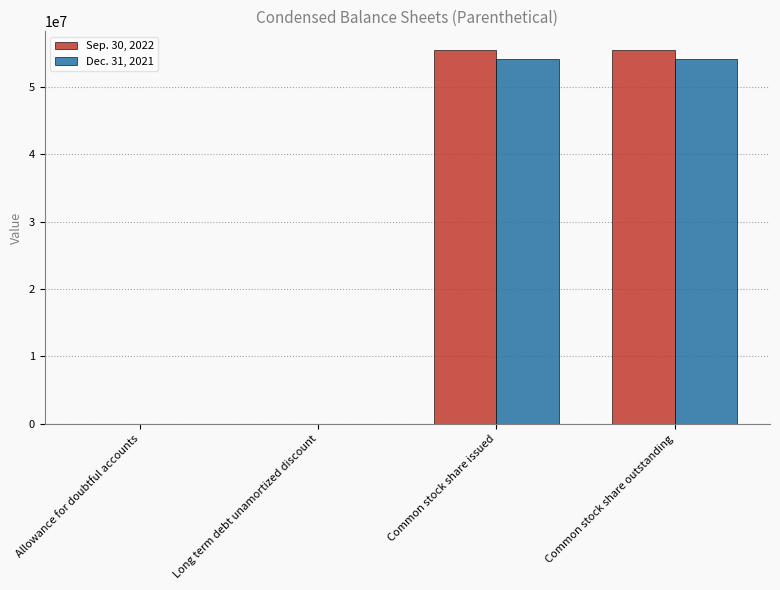

The value of Dec. 31, 2021 at Common stock share issued is 54181082. True or false?

True